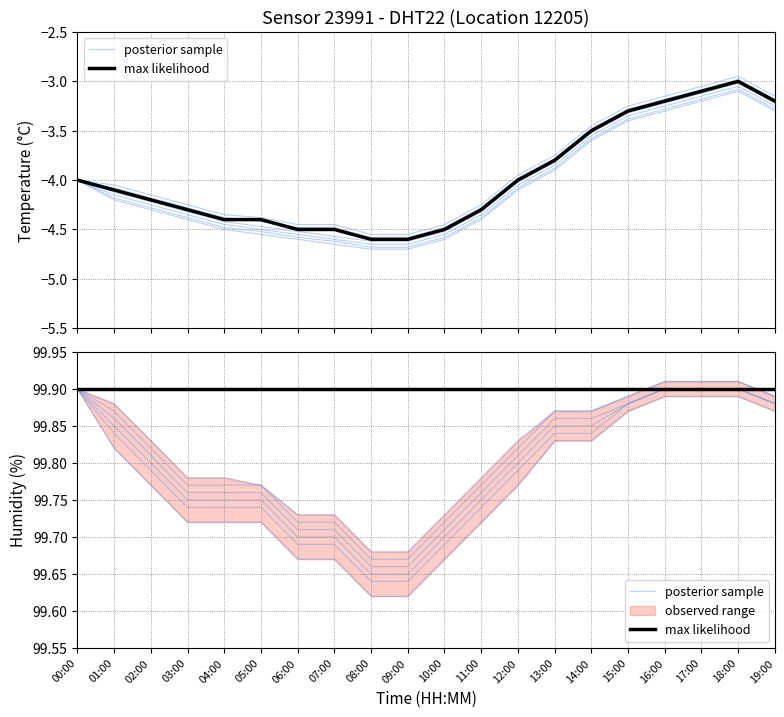

What is the value of the posterior sample point at the 18th from the left?

99.9